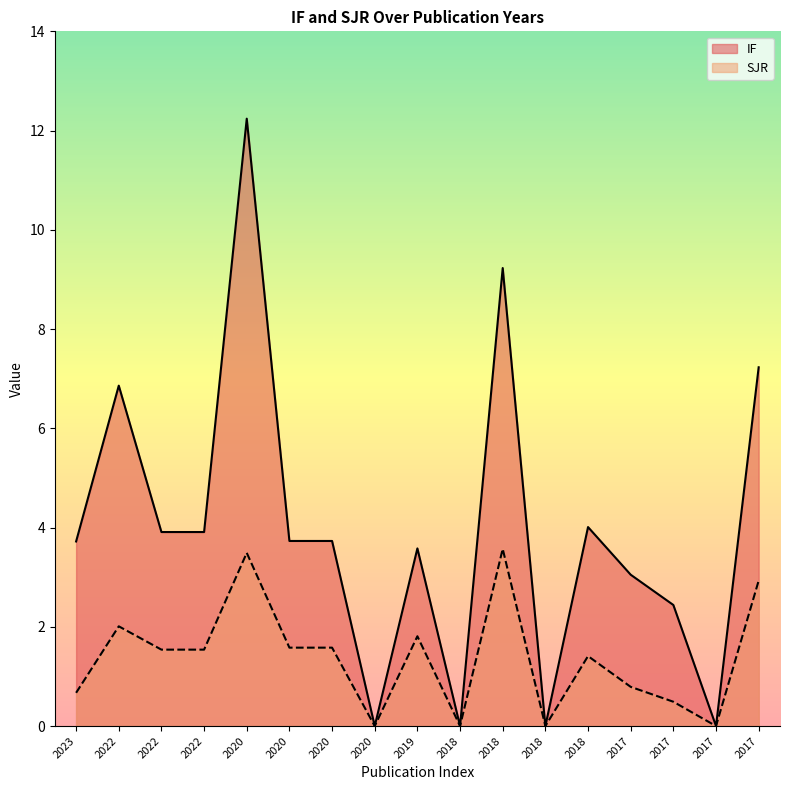

What is the sum of all SJR values?

23.4